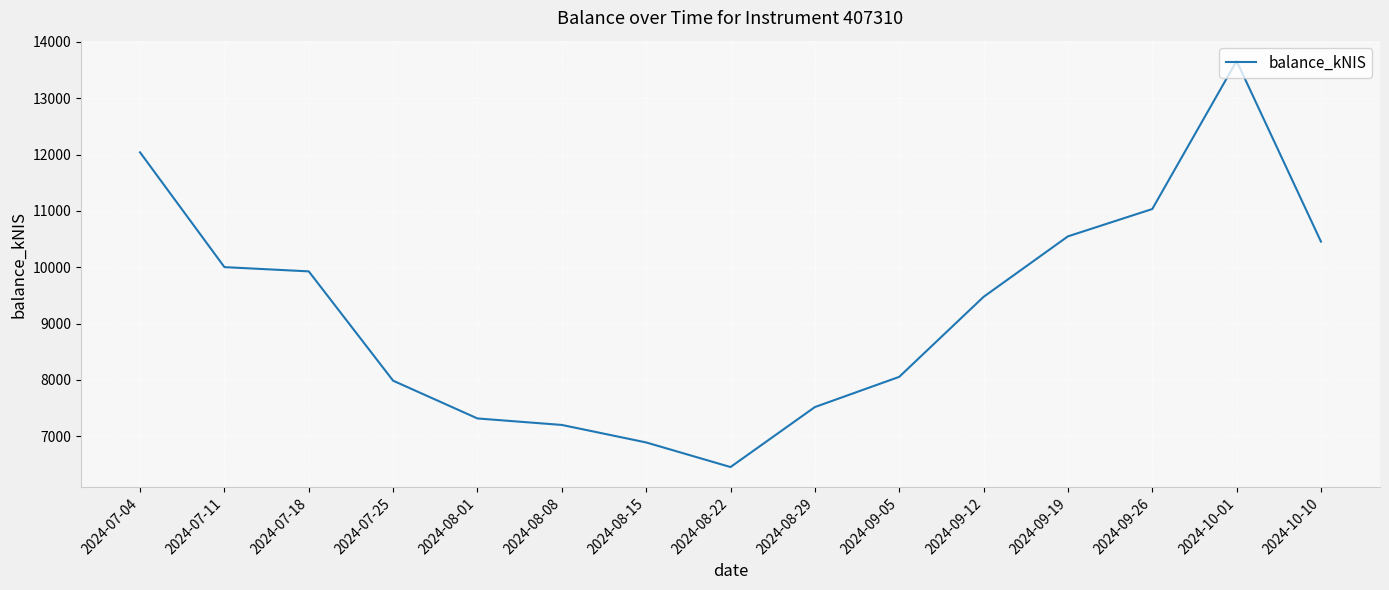

How many interior local peaks (higher than both neighbors) does the data have?

1